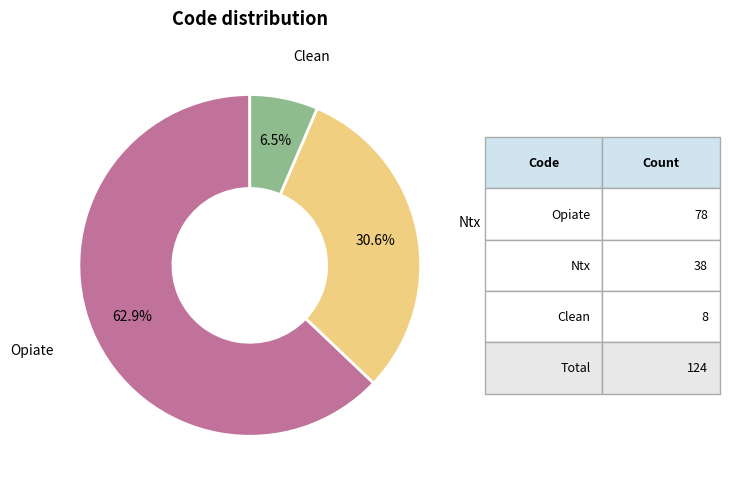

Is there any slice that represents more than half of the pie?

Yes